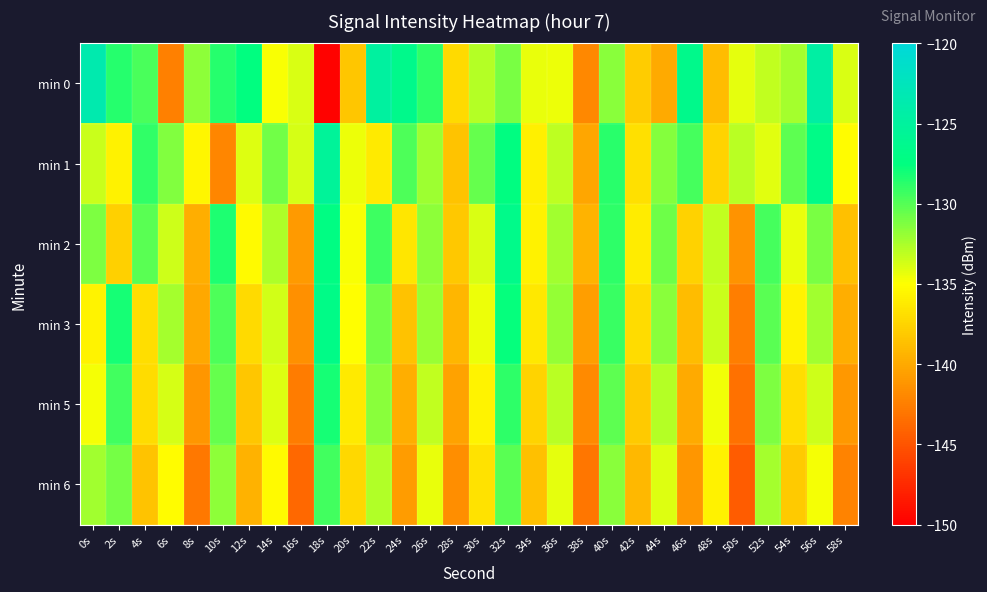

Reading right to left, extract all data points from this chart.

min 0: 58s=-133.9	56s=-124.5	54s=-132.4	52s=-133.2	50s=-134.3	48s=-138.9	46s=-126.5	44s=-140.0	42s=-138.0	40s=-131.5	38s=-142.0	36s=-134.5	34s=-134.4	32s=-131.1	30s=-132.8	28s=-137.1	26s=-128.9	24s=-126.5	22s=-124.8	20s=-138.4	18s=-149.8	16s=-133.9	14s=-134.8	12s=-127.4	10s=-128.6	8s=-131.6	6s=-142.4	4s=-129.7	2s=-128.6	0s=-123.5
min 1: 58s=-135.2	56s=-126.8	54s=-130.3	52s=-134.1	50s=-132.9	48s=-137.5	46s=-129.6	44s=-131.4	42s=-136.8	40s=-128.7	38s=-140.2	36s=-133.1	34s=-135.9	32s=-127.3	30s=-130.5	28s=-138.4	26s=-132.1	24s=-129.8	22s=-136.2	20s=-134.5	18s=-125.3	16s=-133.7	14s=-130.9	12s=-134.0	10s=-142.1	8s=-135.6	6s=-131.3	4s=-128.9	2s=-135.8	0s=-133.4
min 2: 58s=-138.7	56s=-131.1	54s=-134.4	52s=-129.5	50s=-141.3	48s=-133.2	46s=-137.6	44s=-130.7	42s=-136.1	40s=-128.9	38s=-139.4	36s=-132.3	34s=-135.8	32s=-126.6	30s=-133.9	28s=-138.2	26s=-131.7	24s=-136.5	22s=-129.3	20s=-134.8	18s=-127.2	16s=-140.9	14s=-132.6	12s=-135.3	10s=-128.4	8s=-139.7	6s=-133.5	4s=-130.1	2s=-137.8	0s=-131.2
min 3: 58s=-139.8	56s=-132.2	54s=-135.7	52s=-130.1	50s=-142.6	48s=-133.4	46s=-138.9	44s=-131.6	42s=-137.0	40s=-129.2	38s=-140.7	36s=-131.9	34s=-136.4	32s=-127.7	30s=-134.5	28s=-139.3	26s=-132.0	24s=-138.6	22s=-130.8	20s=-135.1	18s=-126.9	16s=-141.5	14s=-133.7	12s=-137.2	10s=-129.8	8s=-140.1	6s=-132.4	4s=-136.9	2s=-128.2	0s=-135.6
min 5: 58s=-141.0	56s=-133.5	54s=-136.9	52s=-131.2	50s=-143.3	48s=-134.6	46s=-140.0	44s=-132.8	42s=-138.1	40s=-130.3	38s=-141.8	36s=-133.0	34s=-137.5	32s=-128.9	30s=-135.6	28s=-140.4	26s=-133.2	24s=-139.7	22s=-131.5	20s=-136.2	18s=-128.1	16s=-142.7	14s=-134.0	12s=-138.3	10s=-130.5	8s=-141.2	6s=-133.8	4s=-137.1	2s=-129.4	0s=-134.7
min 6: 58s=-142.2	56s=-134.7	54s=-138.1	52s=-132.4	50s=-144.5	48s=-135.8	46s=-141.1	44s=-134.0	42s=-139.2	40s=-131.5	38s=-143.0	36s=-134.2	34s=-138.7	32s=-130.1	30s=-136.7	28s=-141.6	26s=-134.4	24s=-140.8	22s=-132.7	20s=-137.3	18s=-129.4	16s=-143.8	14s=-135.3	12s=-139.5	10s=-131.7	8s=-142.9	6s=-135.2	4s=-138.5	2s=-130.9	0s=-132.3